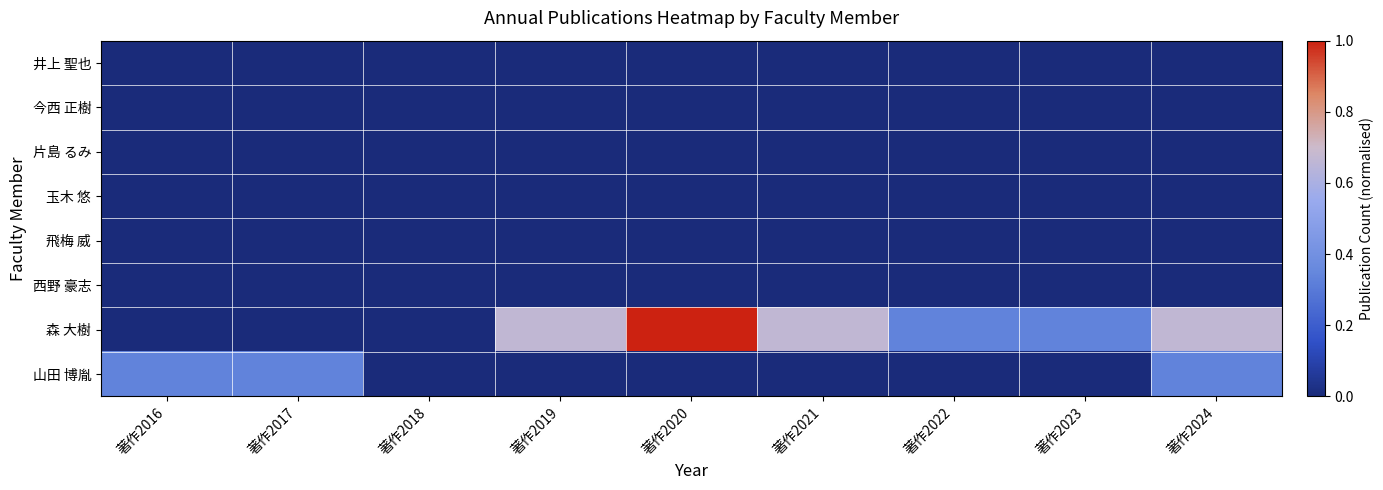

What is the maximum value shown in the chart?

1.0